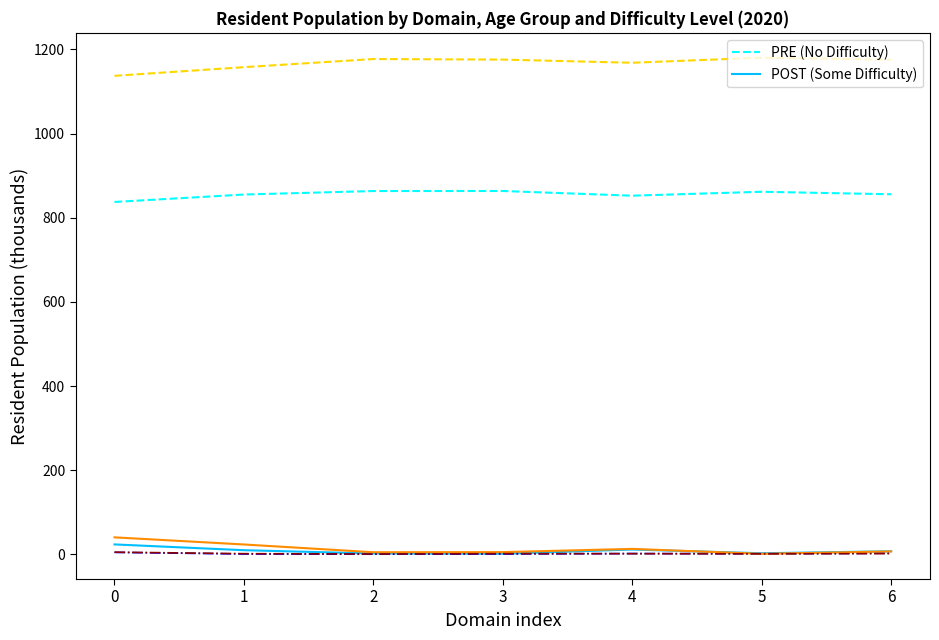

What is the maximum value shown in the chart?

1180.3